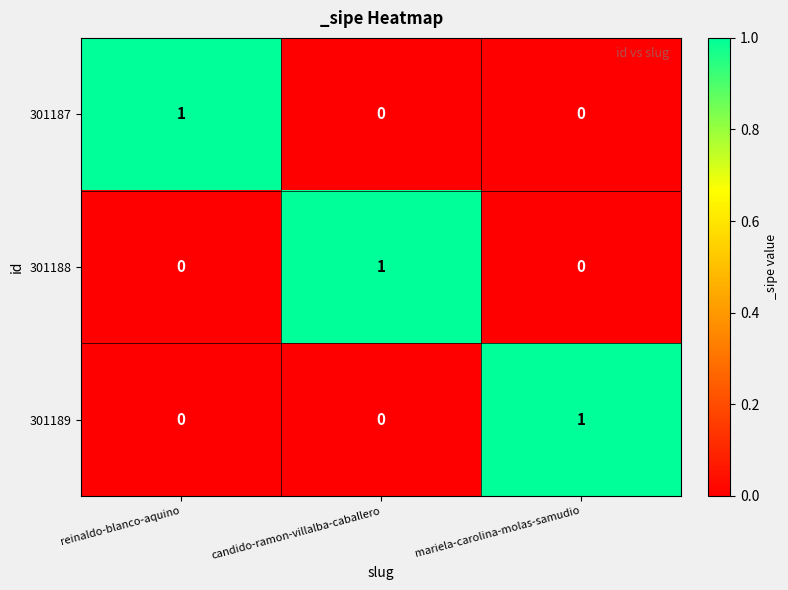

What is the total value across all series at mariela-carolina-molas-samudio?

1